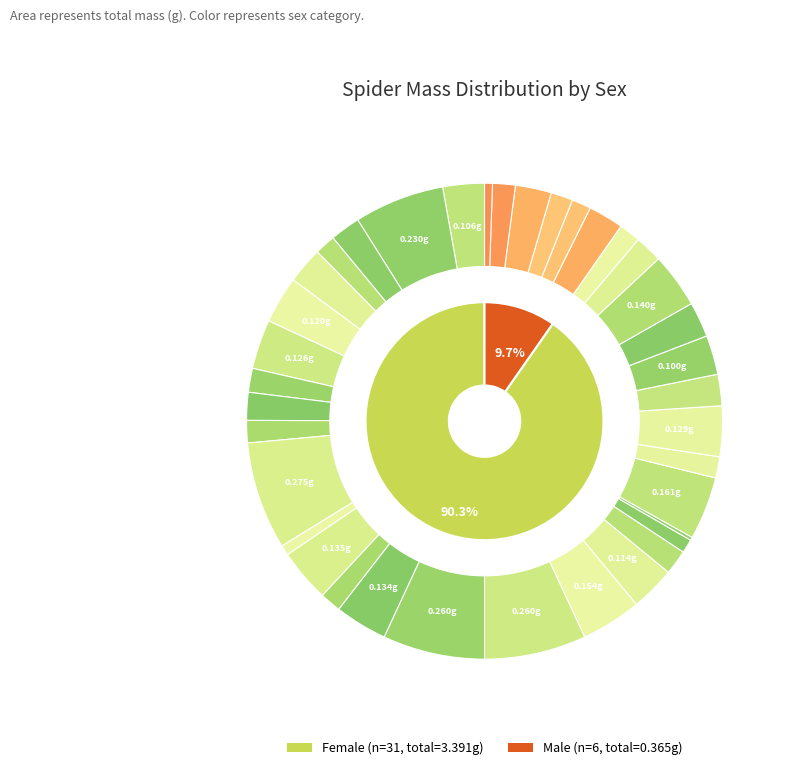

To the nearest percent, what is the combined percentage of F and M?

100%